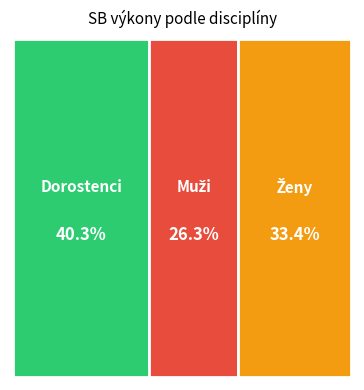

True or false: Gysel Dominik accounts for 23% of the total.

False